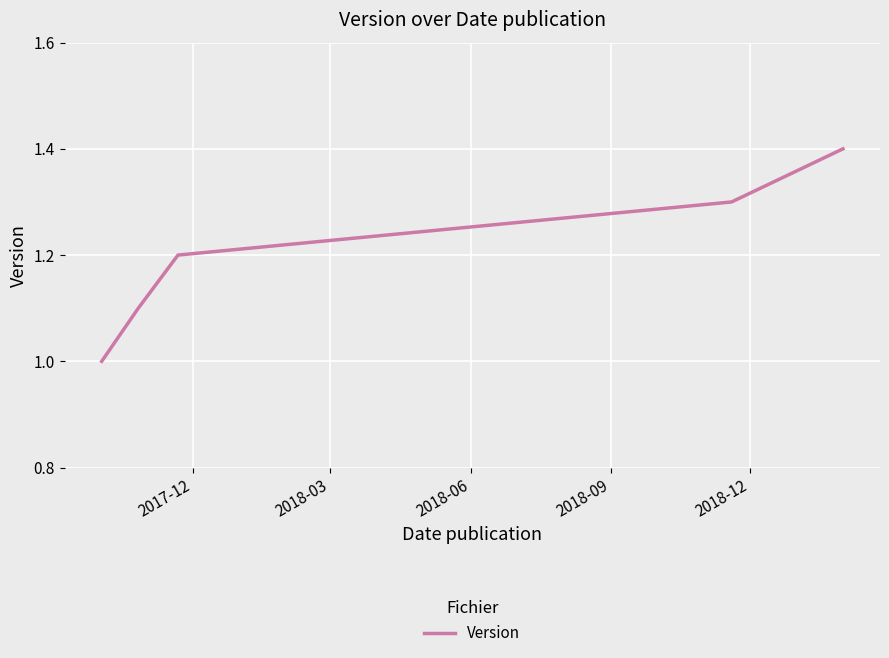

True or false: the data has more than 1 interior local peaks.

False